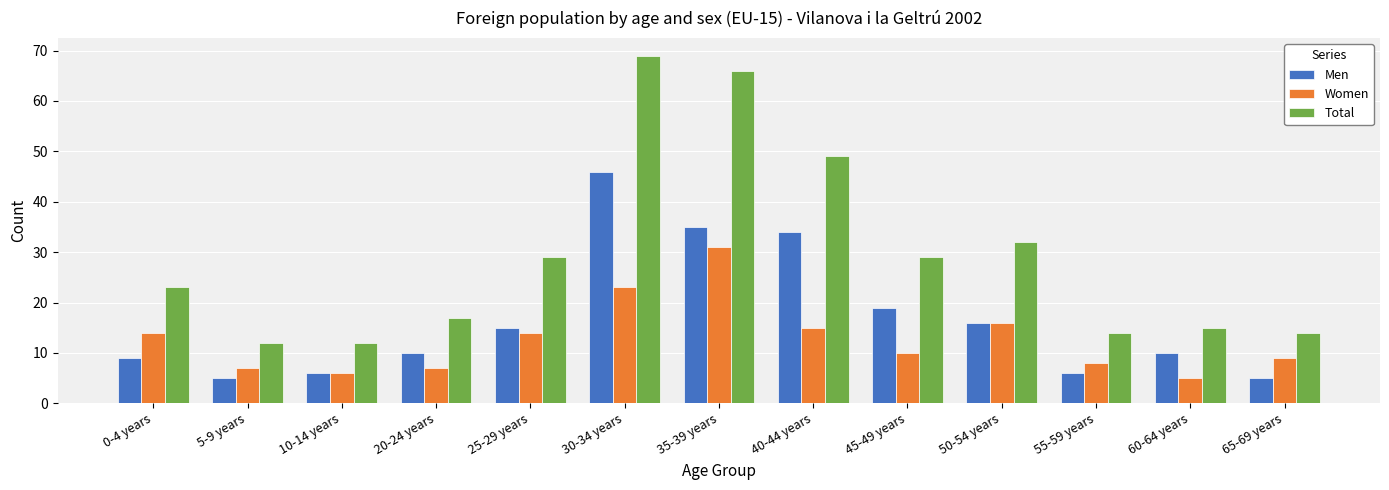

Rank the series by their average value, from lowest to highest.

Women, Men, Total